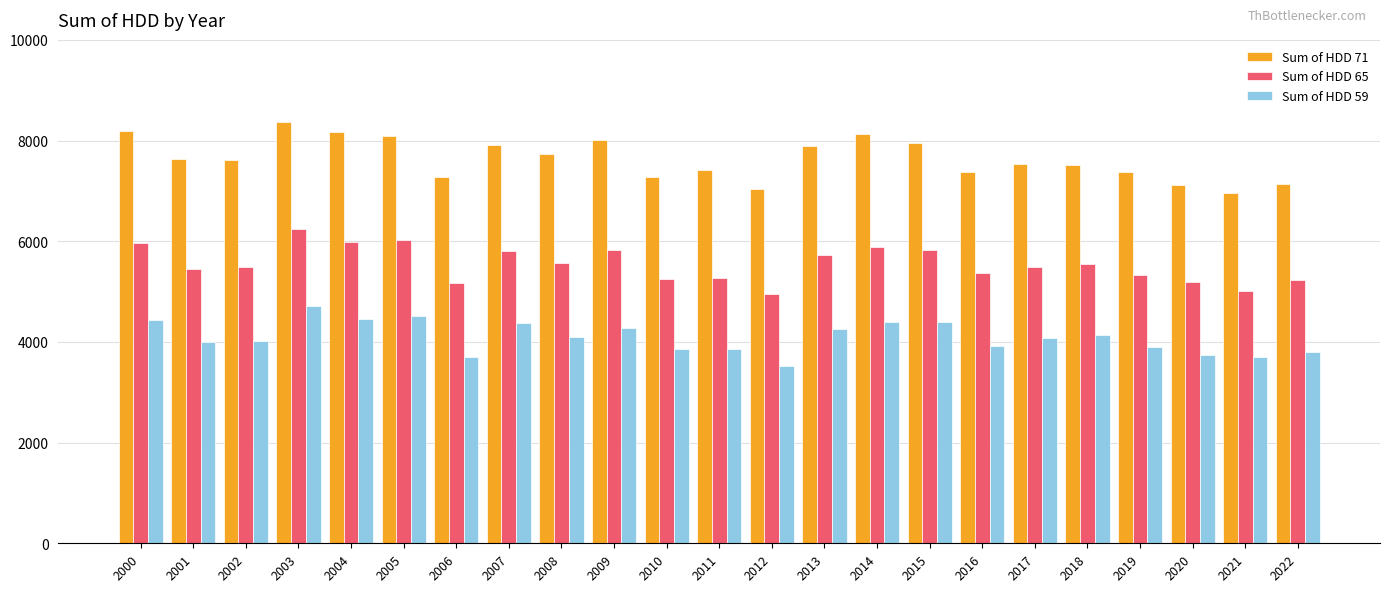

Rank the series by their average value, from lowest to highest.

Sum of HDD 59, Sum of HDD 65, Sum of HDD 71